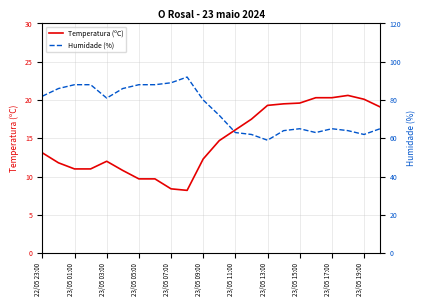

How many lines are shown in the chart?

2